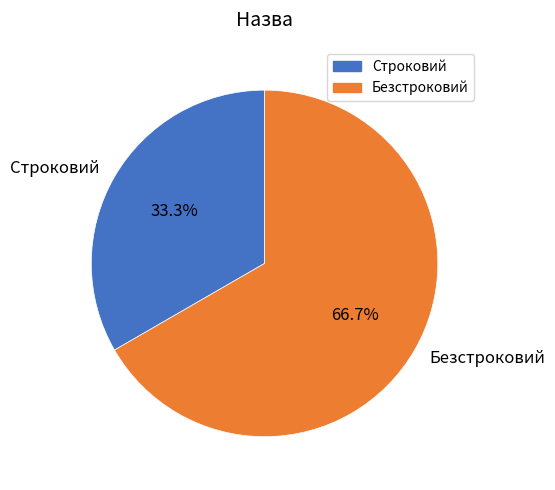

Which has a higher value, Безстроковий or Строковий?

Безстроковий